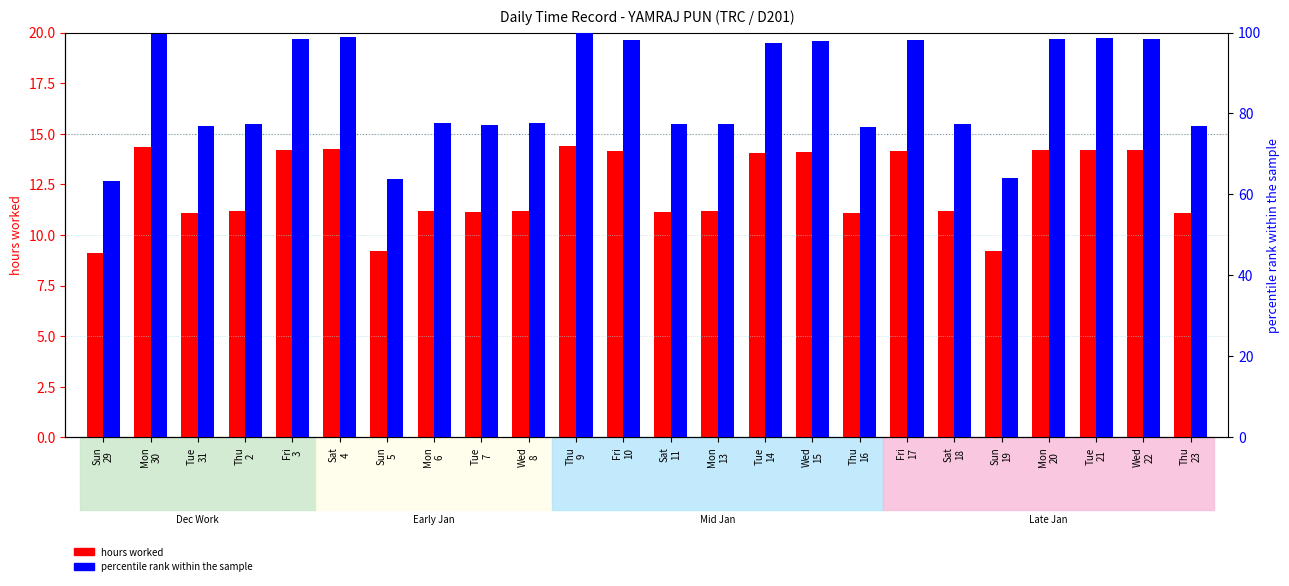

What value does the hours worked series have at Mon
30?

14.3